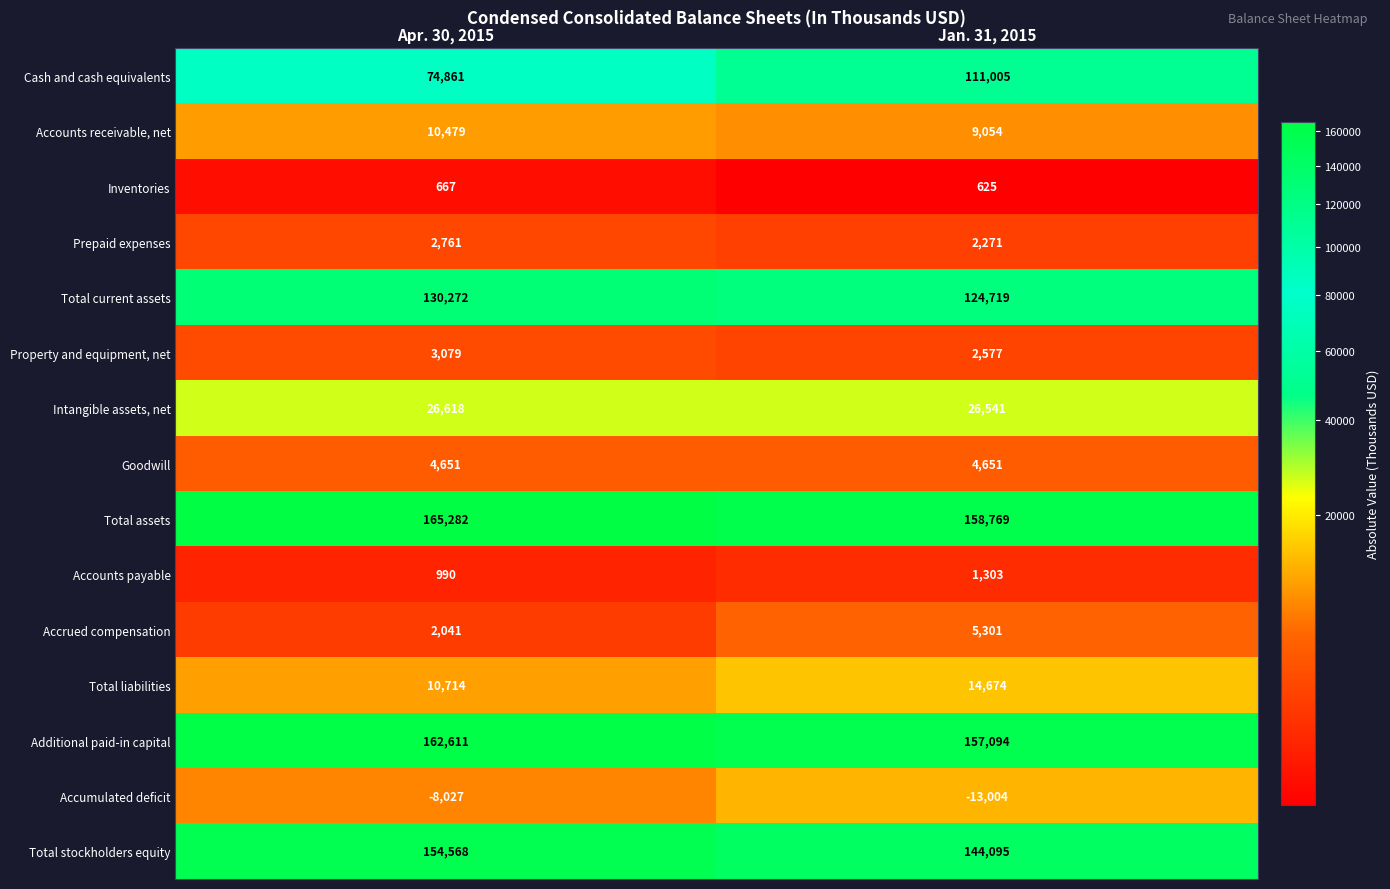

What is the approximate value of Additional paid-in capital at Apr. 30, 2015, to the nearest 10?

162610